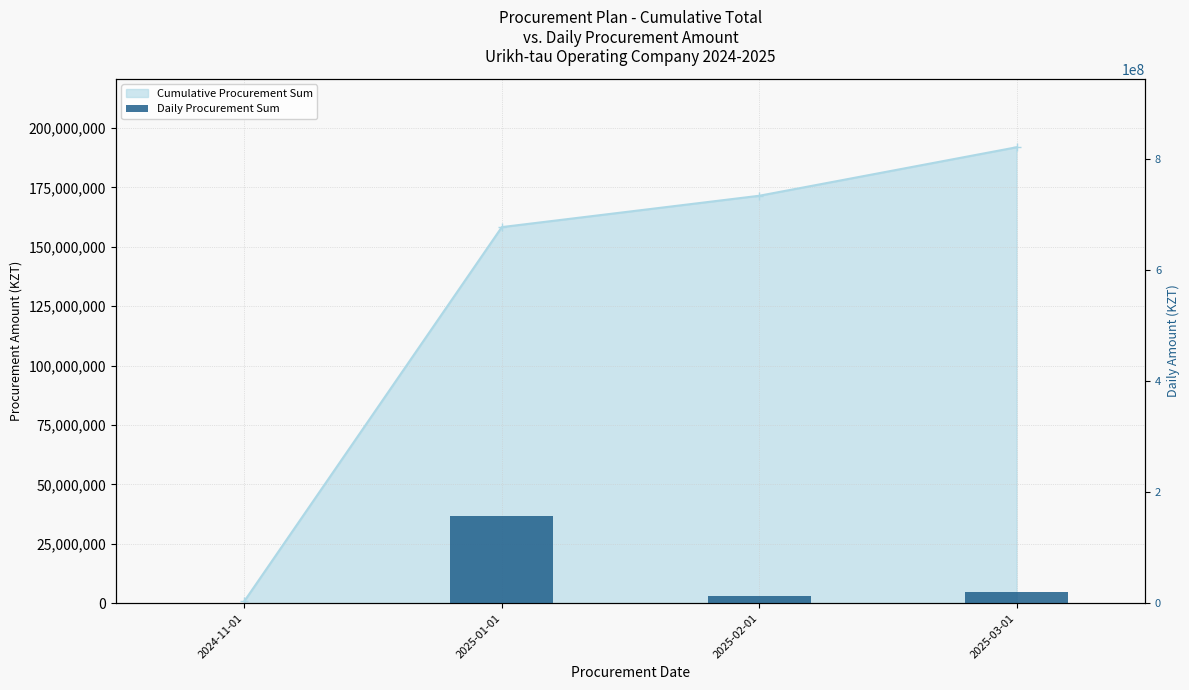

Reading right to left, what are all the values shown in this chart?

2025-03-01=20411457.0	2025-02-01=13185000.0	2025-01-01=157341949.0	2024-11-01=949079.5